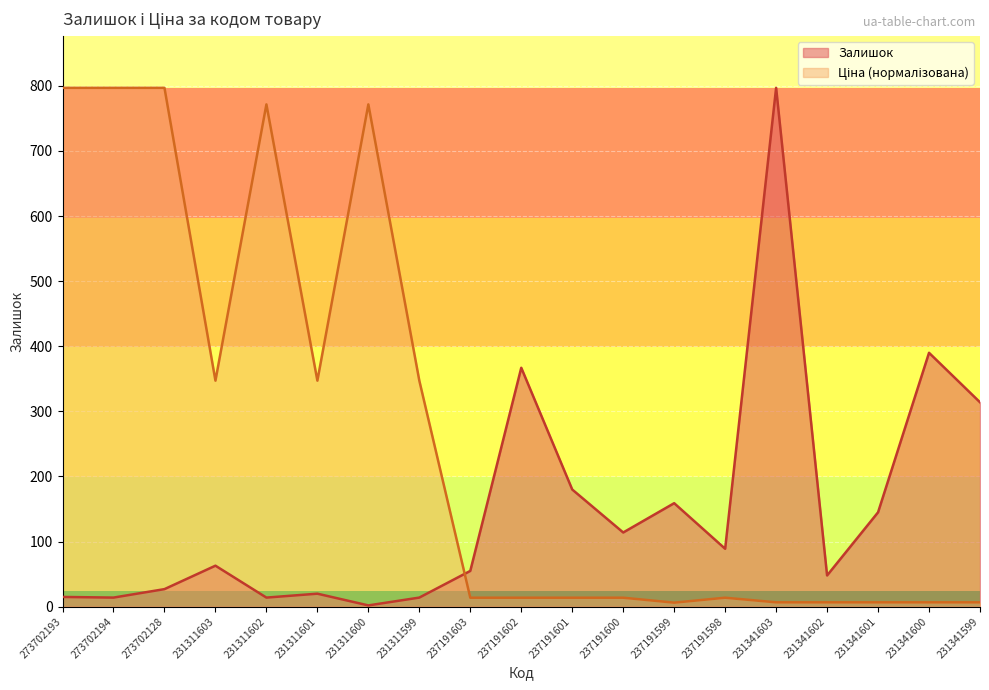

Which series has the widest spread of values?

Залишок